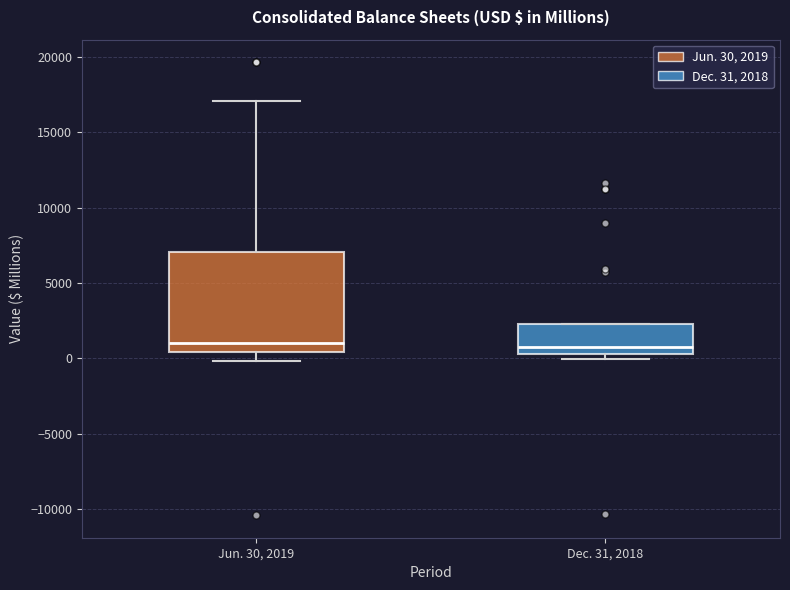

Where is the upper edge of the box for Dec. 31, 2018 on the y-axis? The values are not printed on the chart, so give them approximately, as read against the axis.

2500